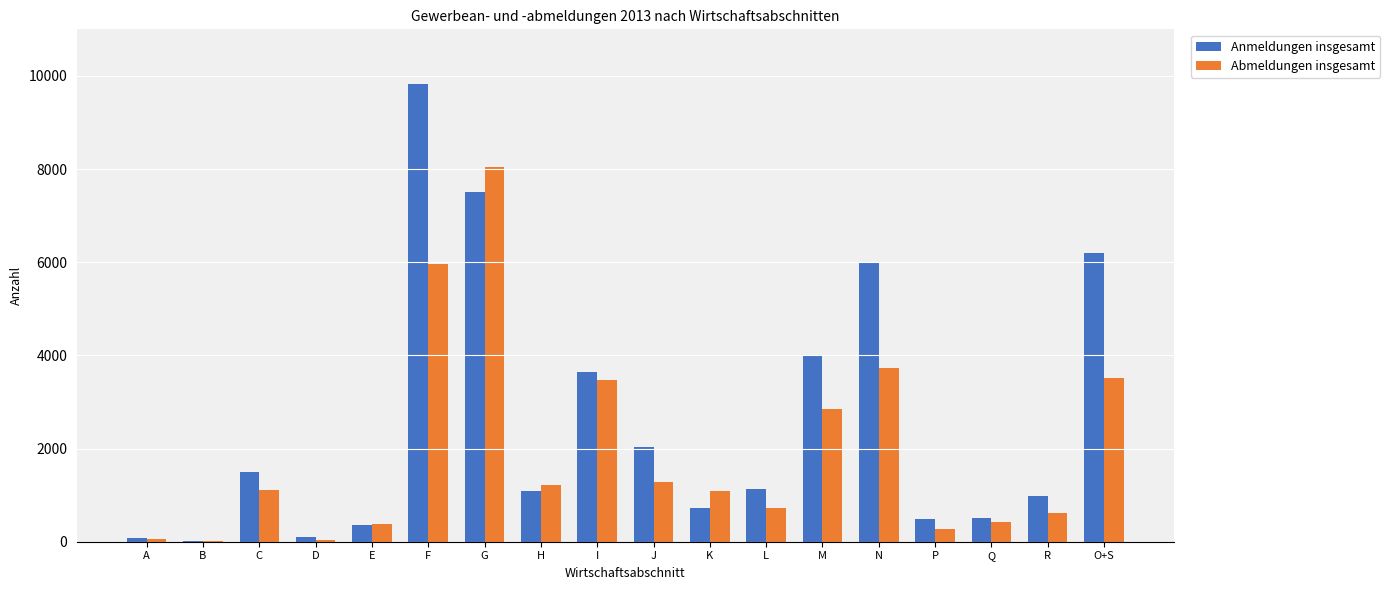

What is the sum of all Abmeldungen insgesamt values?

34776